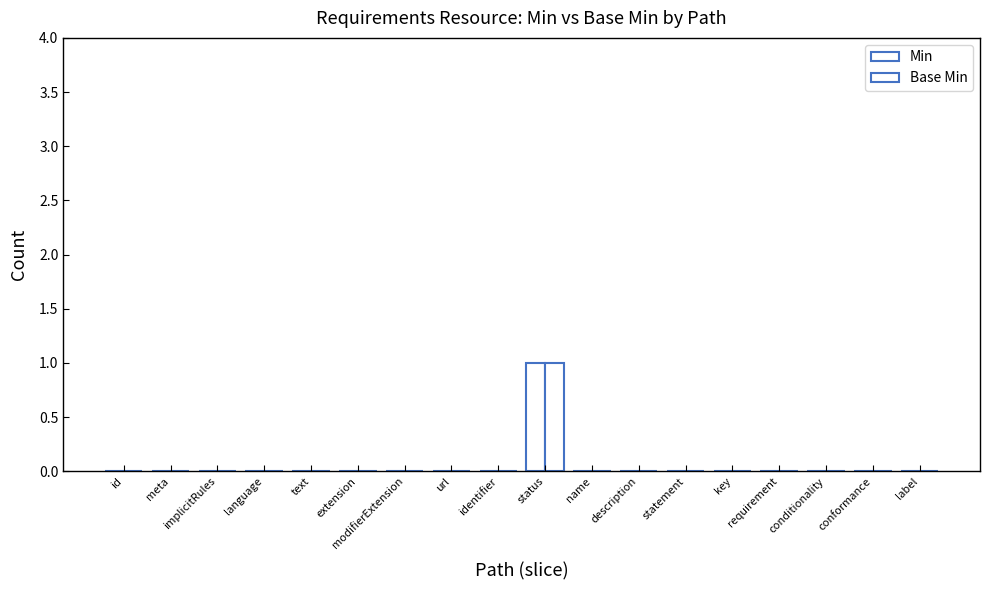

Does the chart contain stacked bars?

No